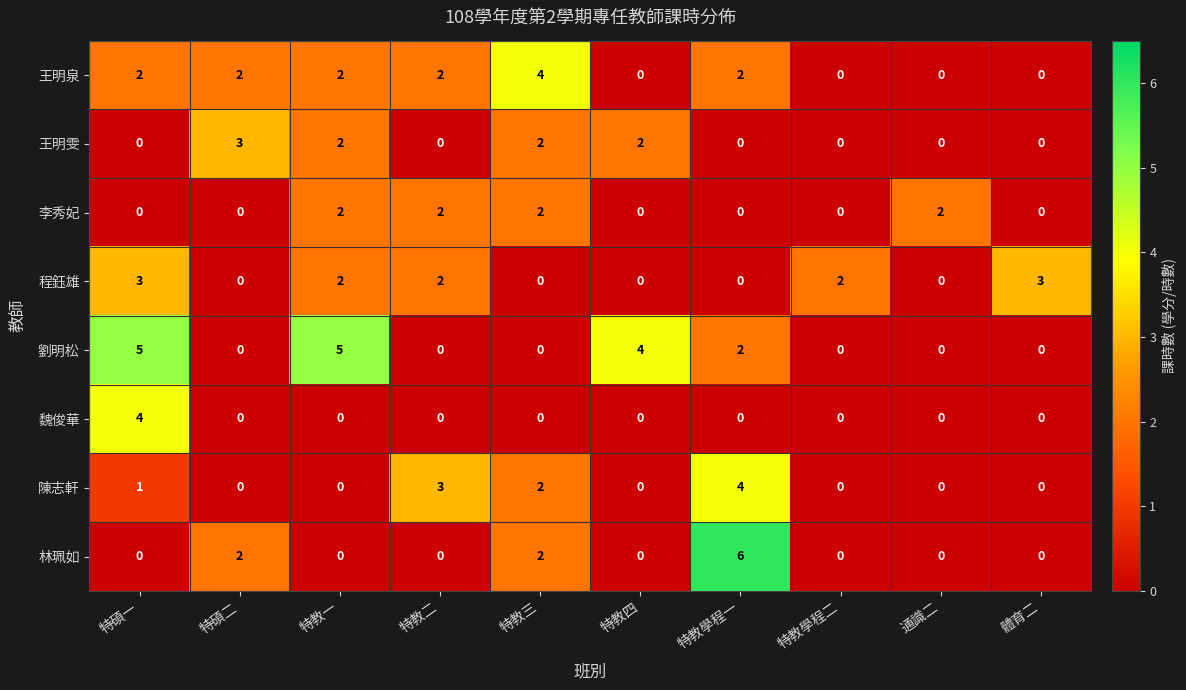

At which category is the sum across all series the highest?

特碩一